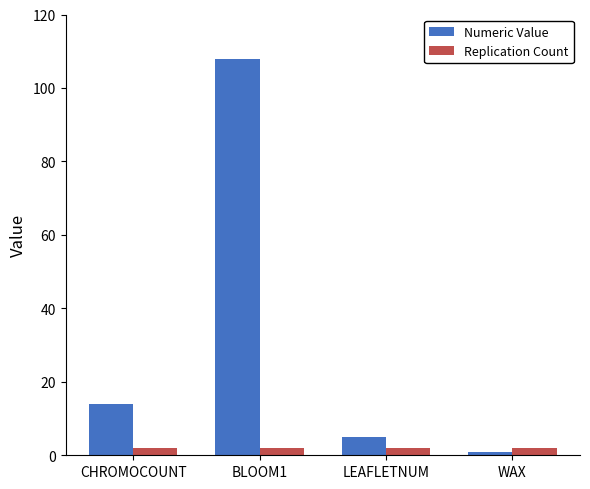

List the series in order of their overall mean, highest first.

Numeric Value, Replication Count